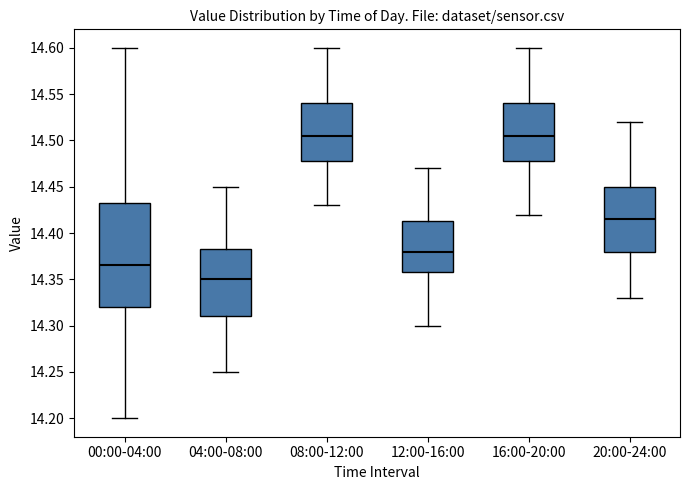

Reading left to right, transcribe this box plot: for each box, give where its median line is, the range the box spans, and where its two whiskers end, as read against the y-axis. The values are not printed on the chart, so give them approximately, as read against the axis.

00:00-04:00: median 14.365, box 14.320 to 14.435, whiskers 14.200 to 14.600
04:00-08:00: median 14.350, box 14.310 to 14.385, whiskers 14.250 to 14.450
08:00-12:00: median 14.505, box 14.480 to 14.540, whiskers 14.430 to 14.600
12:00-16:00: median 14.380, box 14.360 to 14.415, whiskers 14.300 to 14.470
16:00-20:00: median 14.505, box 14.480 to 14.540, whiskers 14.420 to 14.600
20:00-24:00: median 14.415, box 14.380 to 14.450, whiskers 14.330 to 14.520